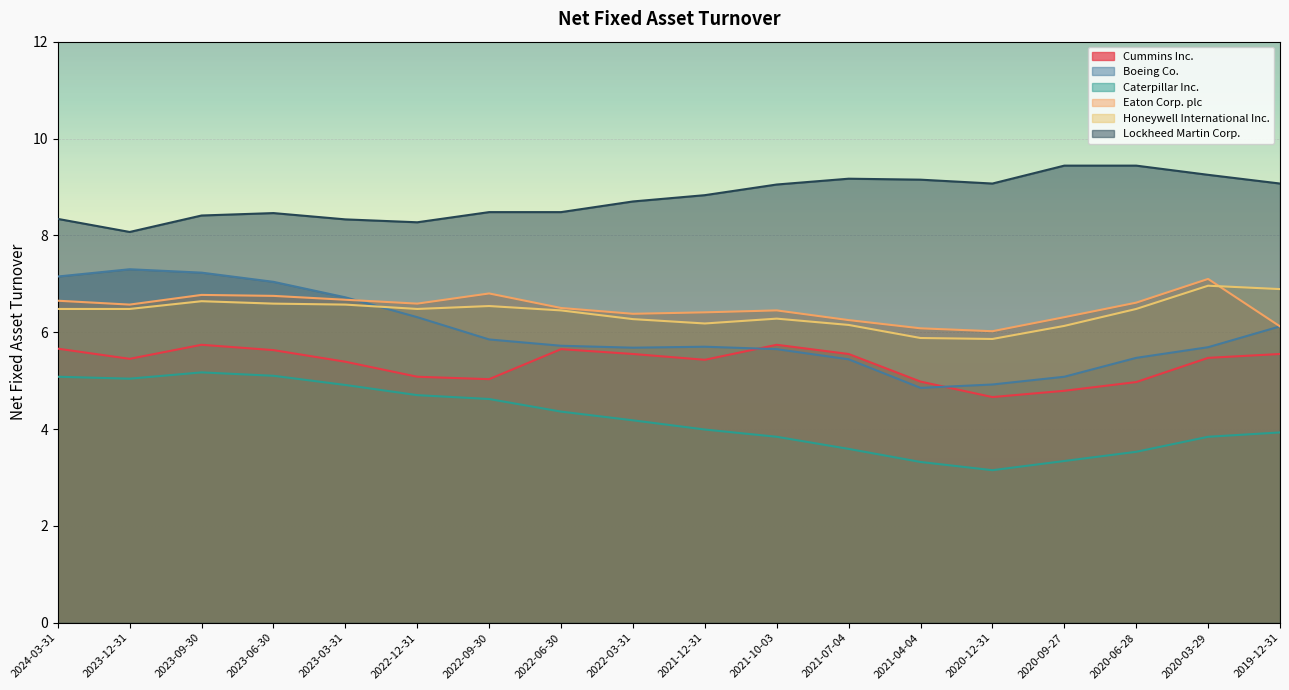

What is the lowest value of the Boeing Co. series?

4.8